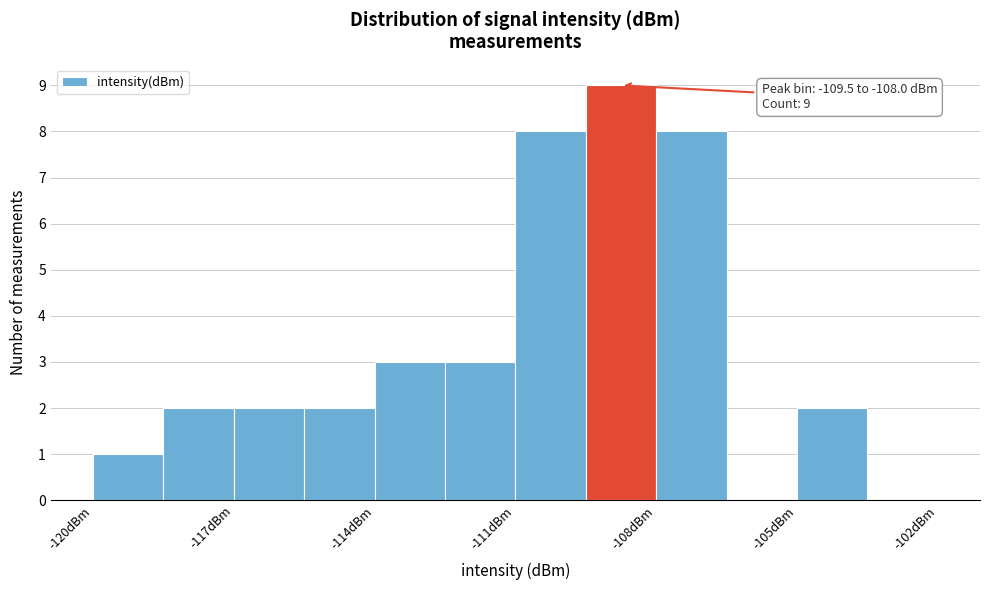

Around what value on the x-axis is the tallest bar? Give the approximate position of its centre, as read against the axis.

-108.5